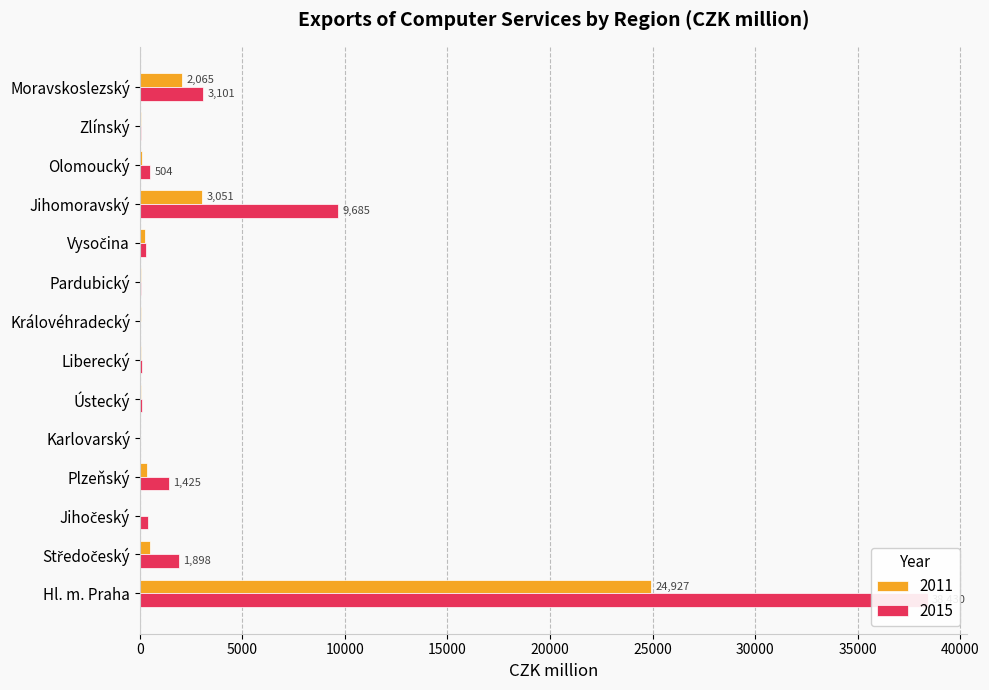

Rank the series by their maximum value, from lowest to highest.

2011, 2015